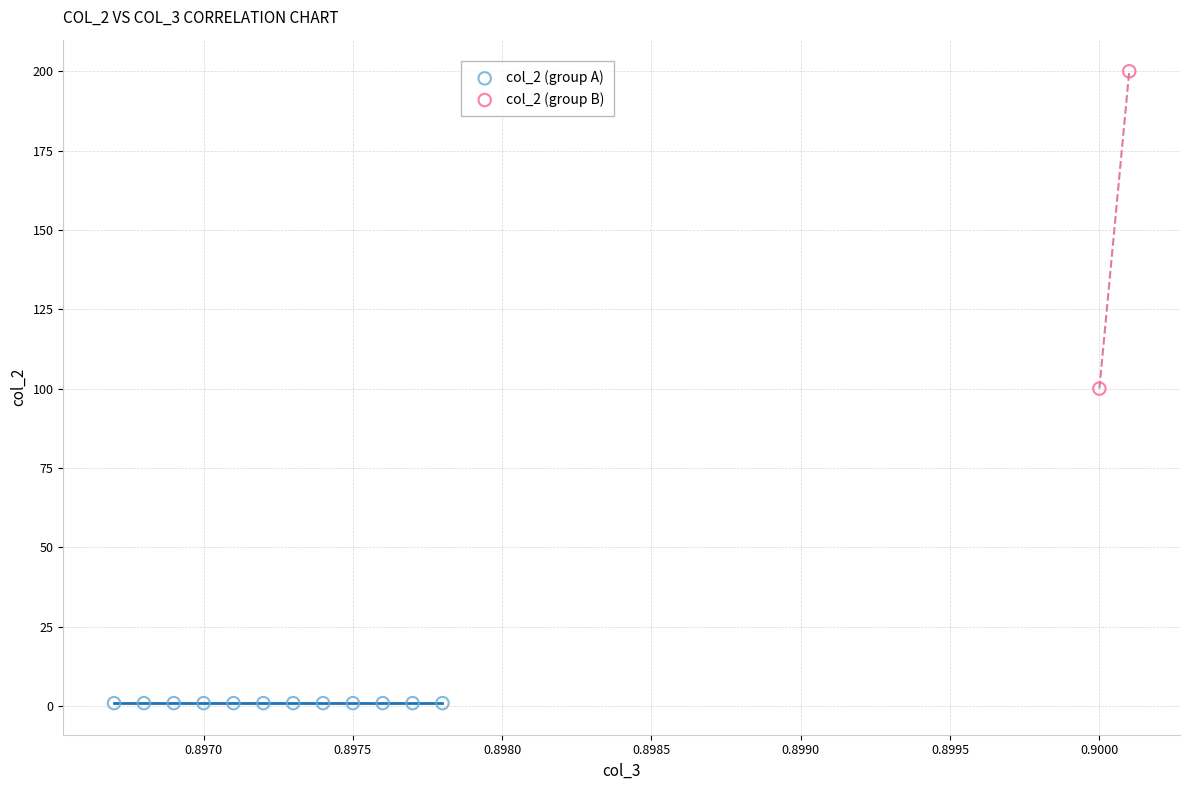

What are all the series names shown in the legend?

col_2 (group A), col_2 (group B)